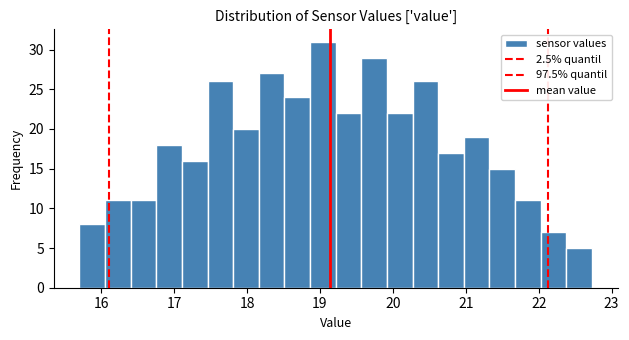

Around what value on the x-axis is the tallest bar? Give the approximate position of its centre, as read against the axis.

19.0